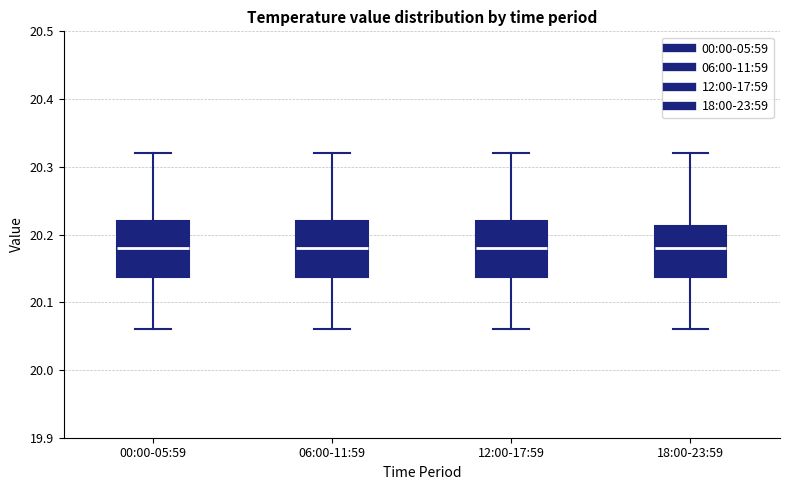

Where is the upper edge of the box for 00:00-05:59 on the y-axis? The values are not printed on the chart, so give them approximately, as read against the axis.

20.22